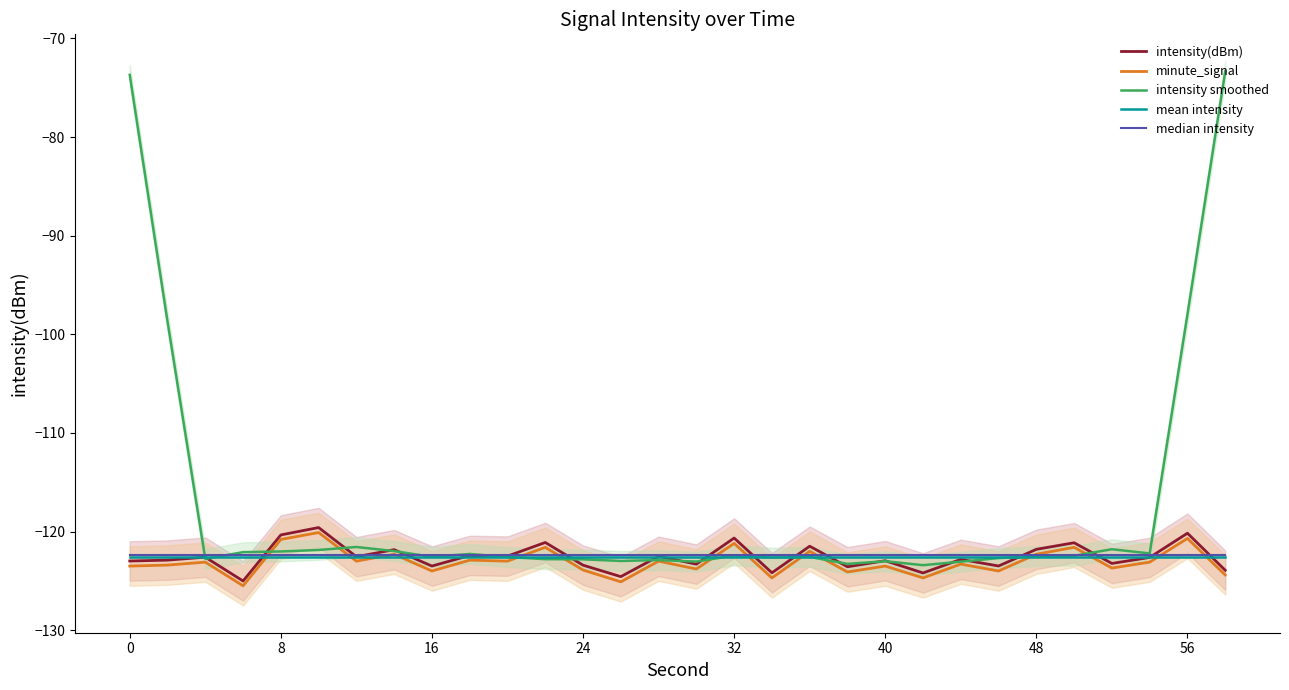

True or false: minute_signal has a value of -70.1 at 0.

False